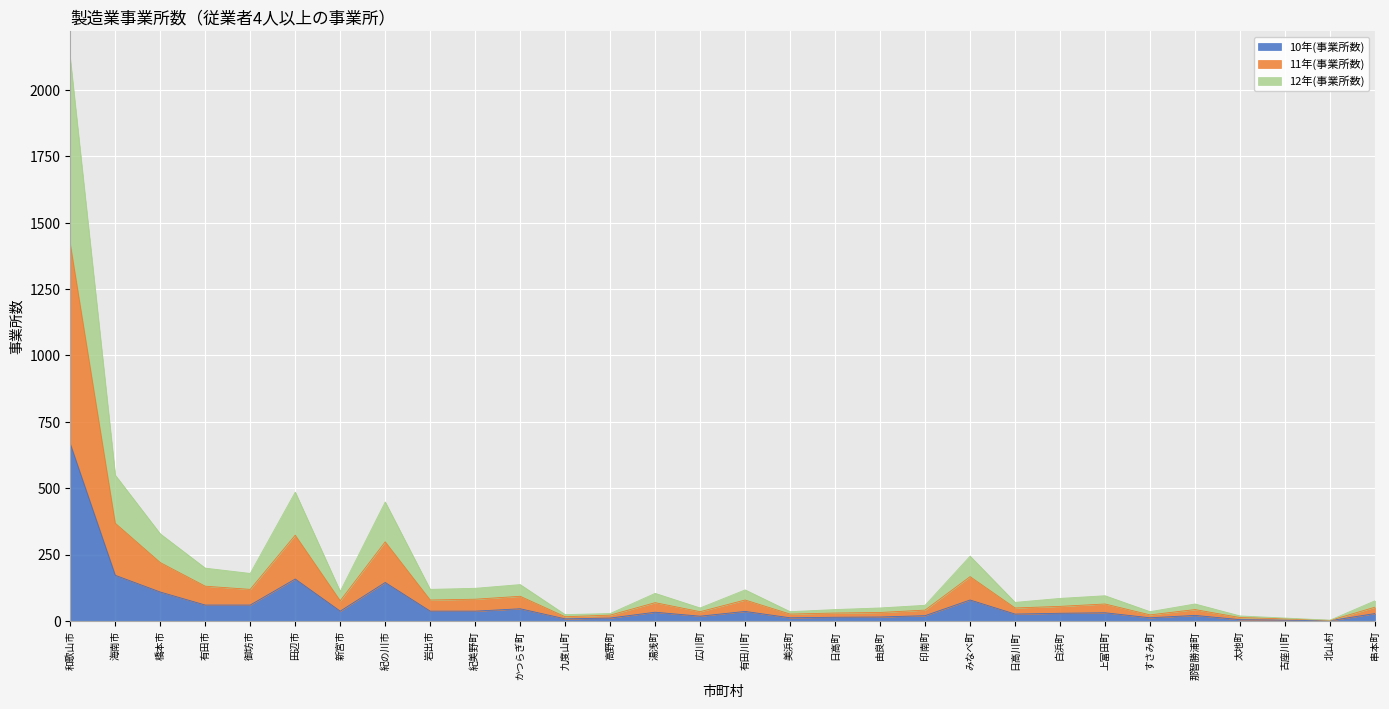

What is the difference between the 11年(事業所数) values at 上富田町 and 印南町?

23